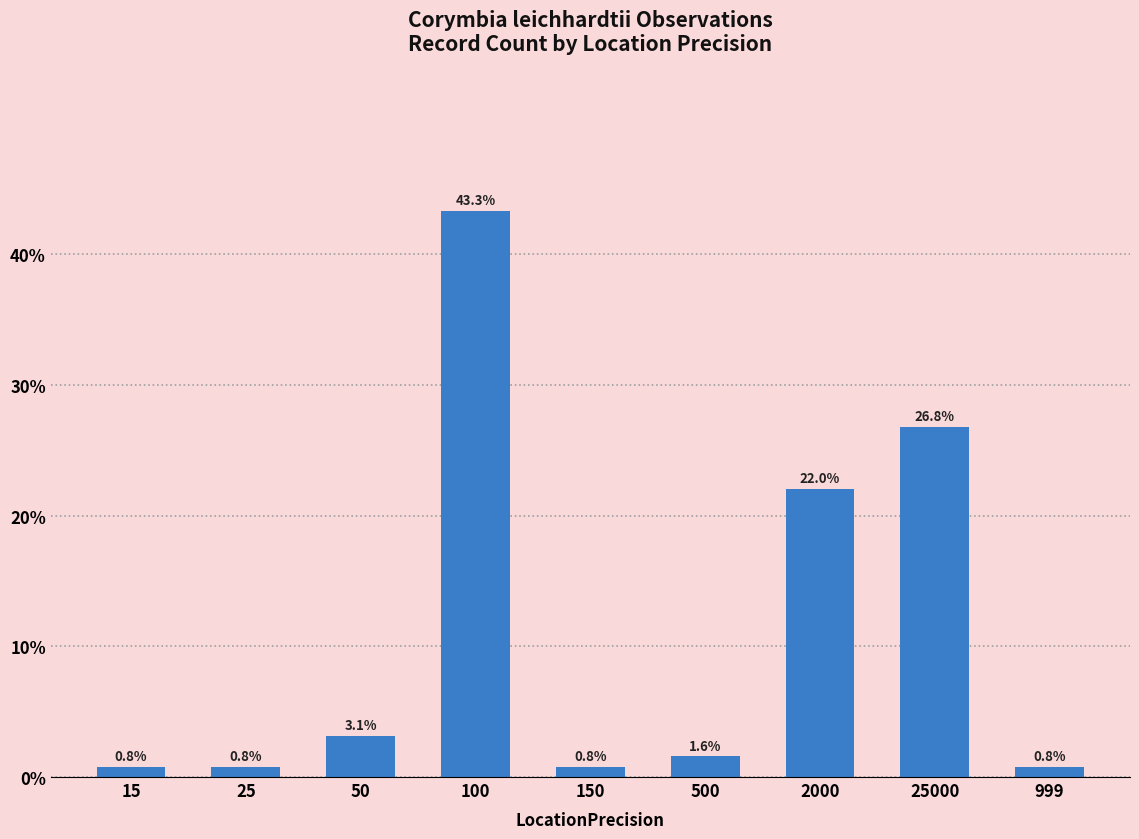

Are the bars grouped side by side (vs. stacked)?

No